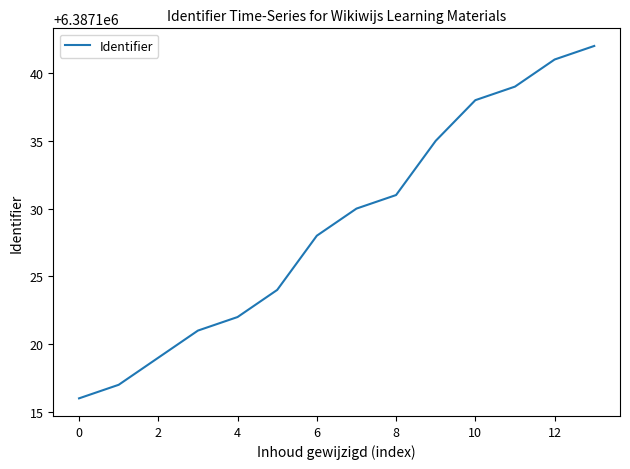

True or false: the data has more than 0 interior local peaks.

False